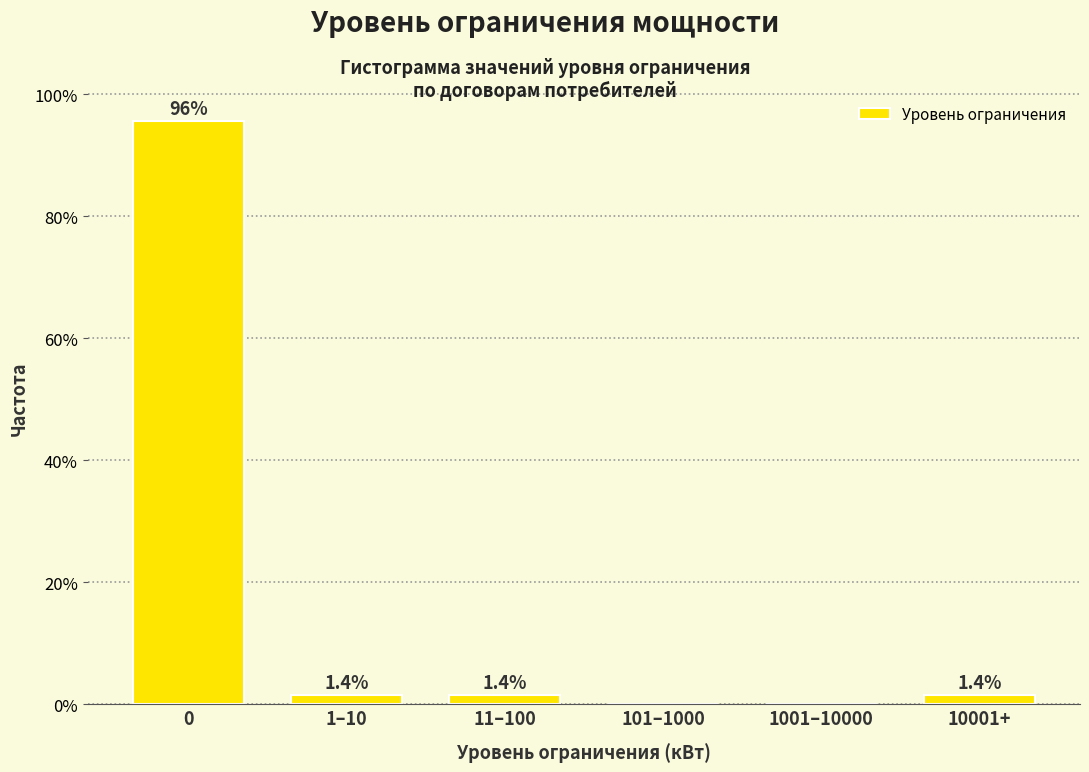

Reading left to right, extract all data points from this chart.

0=95.7	1–10=1.4	11–100=1.4	101–1000=0.0	1001–10000=0.0	10001+=1.4